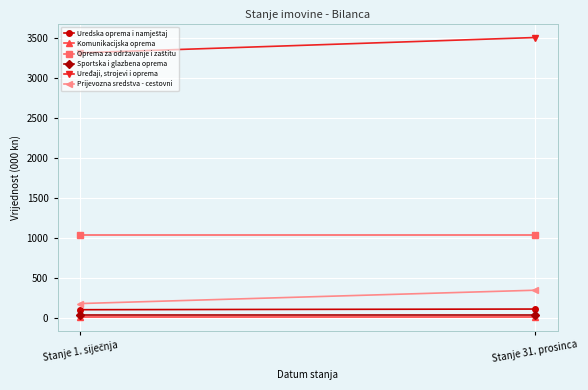

Which series changed the most between Stanje 1. siječnja and Stanje 31. prosinca?

Uređaji, strojevi i oprema